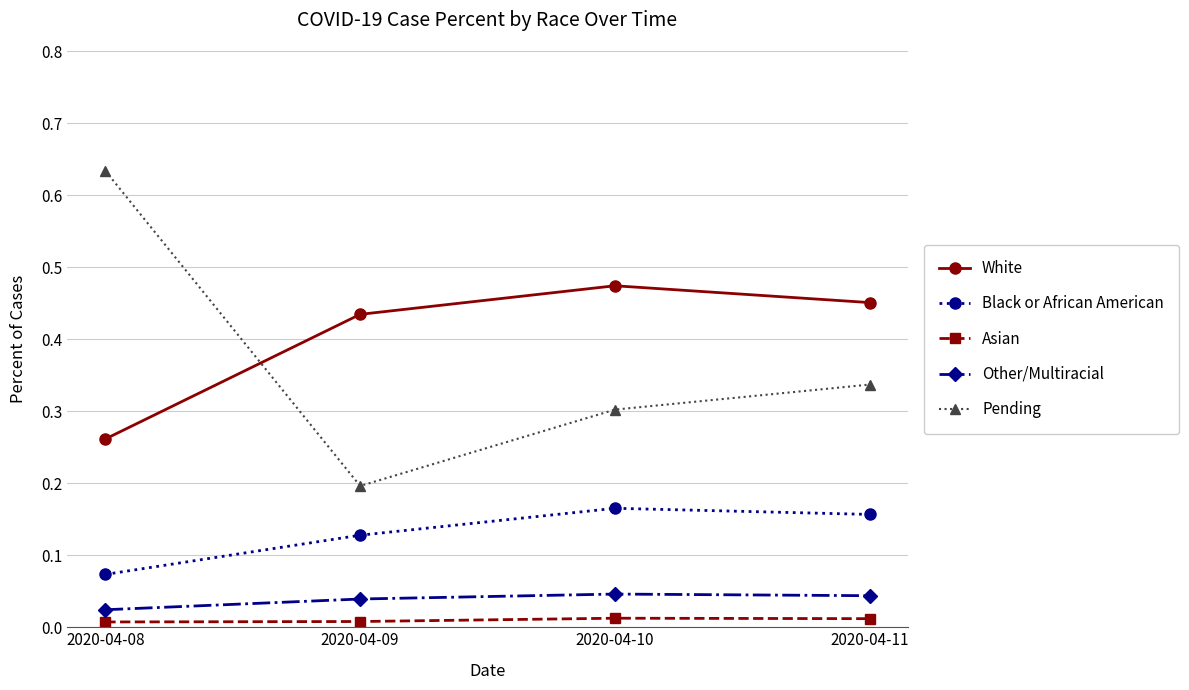

What is the total value across all series at 2020-04-10?

1.0